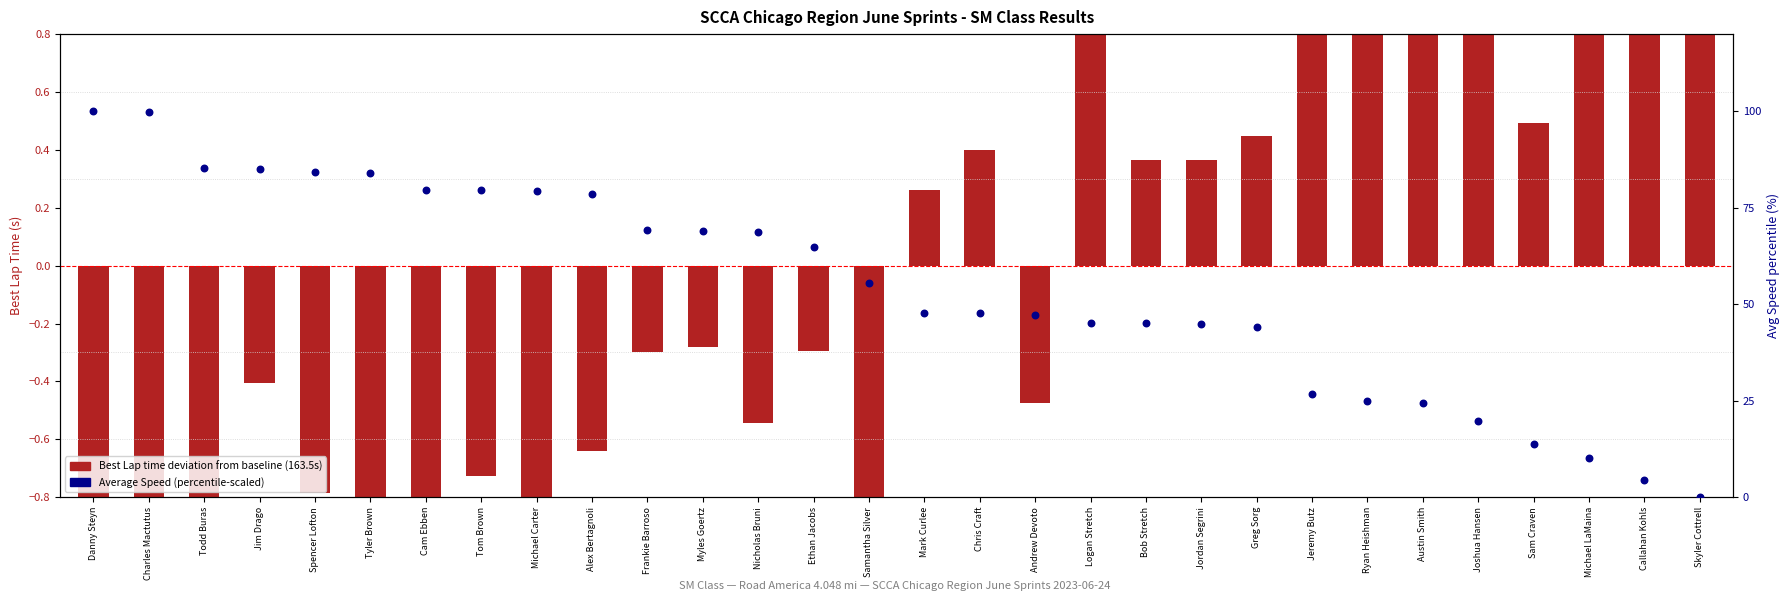

Which series contains the lowest Y value?

Best Lap time (deviation from baseline)